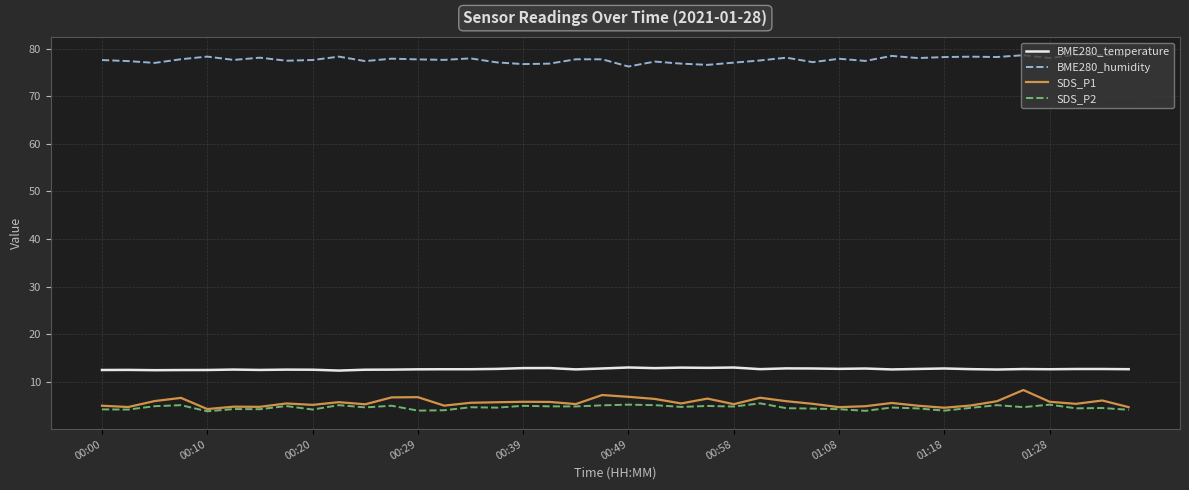

True or false: SDS_P2 and BME280_temperature intersect in this chart.

False